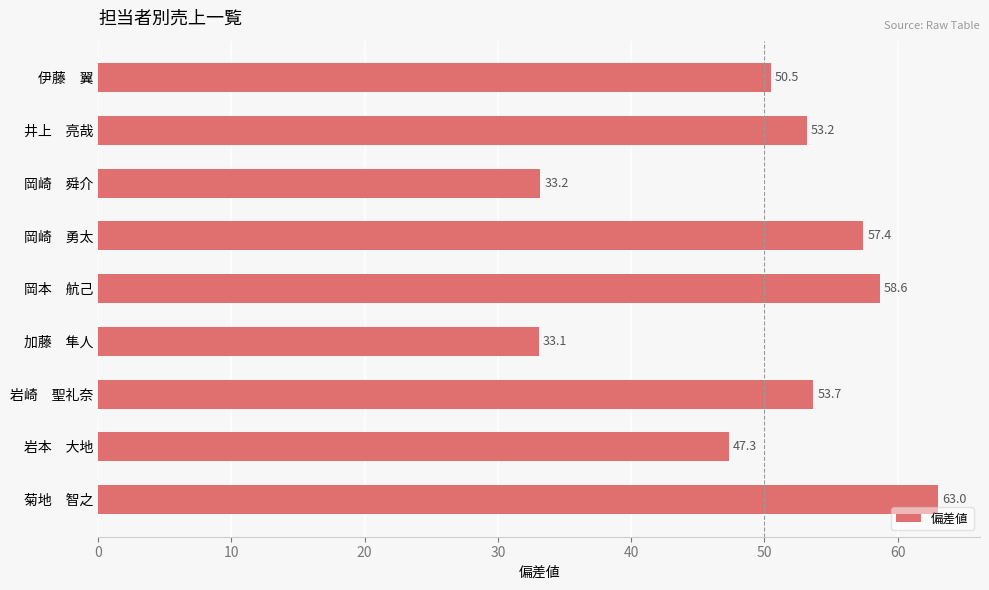

What is the change in value from 岡崎　舜介 to 菊地　智之?

+29.8